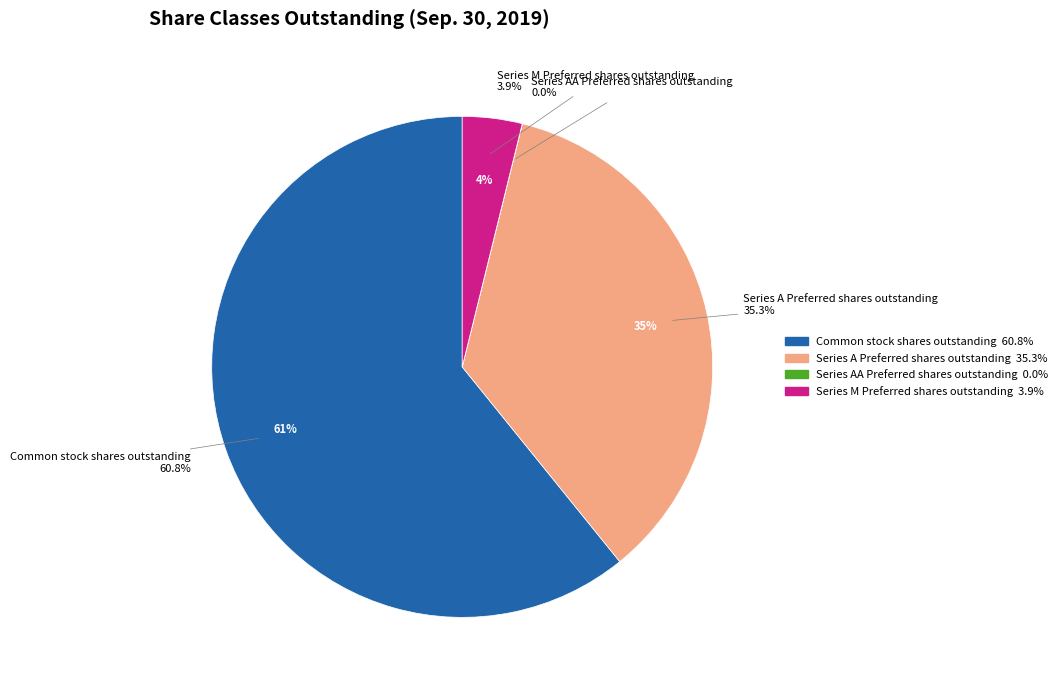

What is the change in value from Common stock shares outstanding to Series AA Preferred shares outstanding?

-599951406